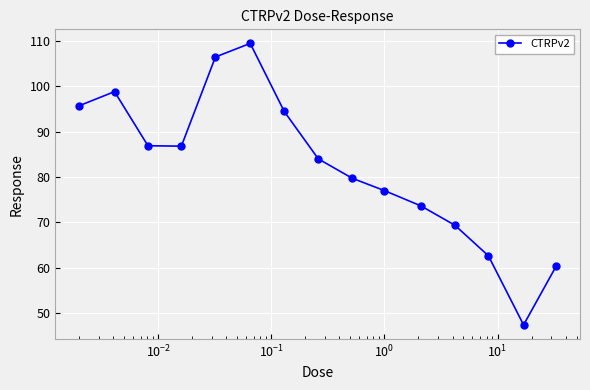

How many lines are shown in the chart?

1